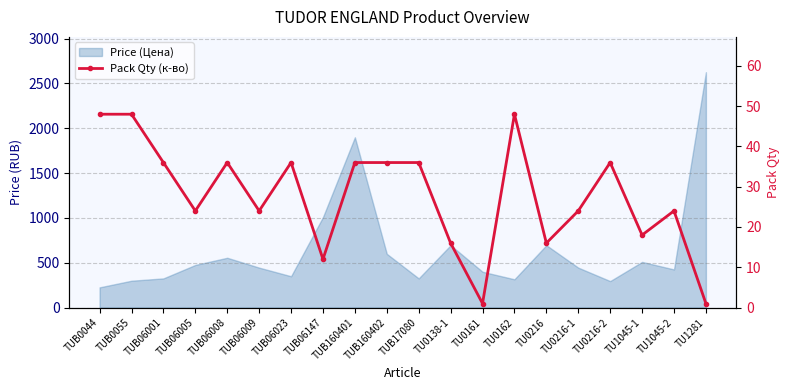

How many points are lower than both their immediate neighbors (excluding endpoints)?

6